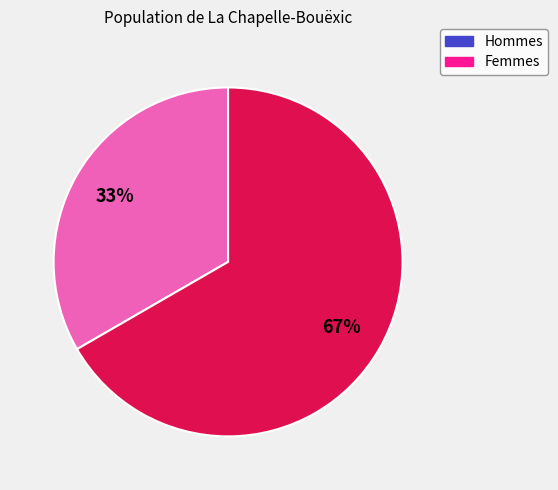

Is there a majority slice in this chart?

Yes